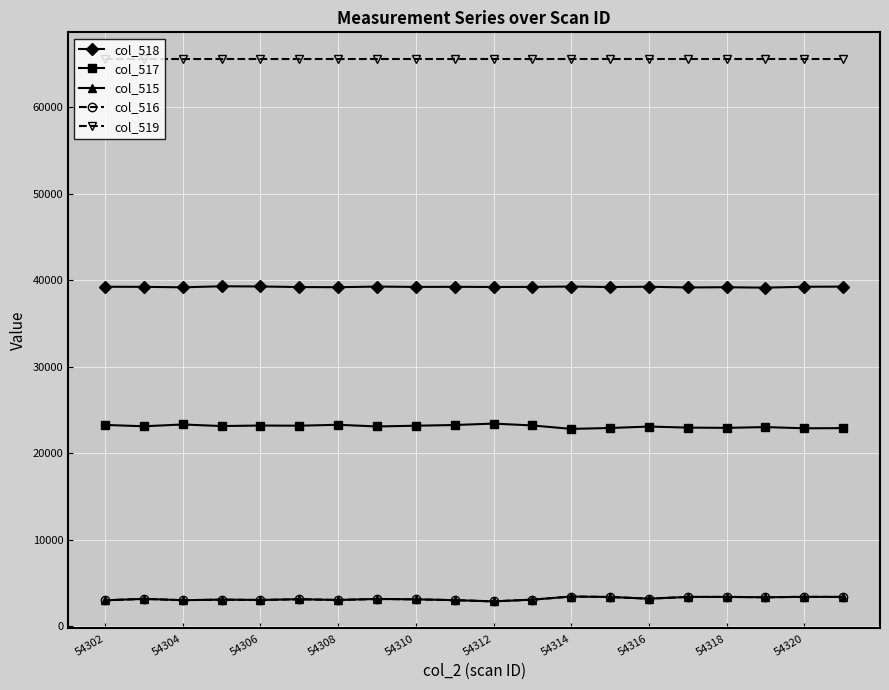

True or false: col_517 and col_518 cross at least once.

False